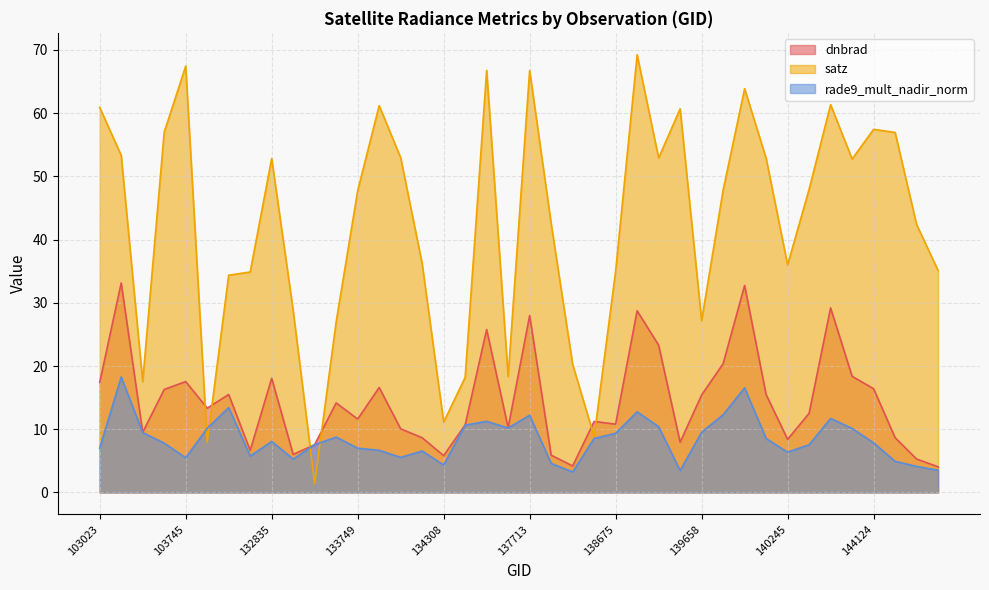

Rank the series by their maximum value, from highest to lowest.

satz, dnbrad, rade9_mult_nadir_norm